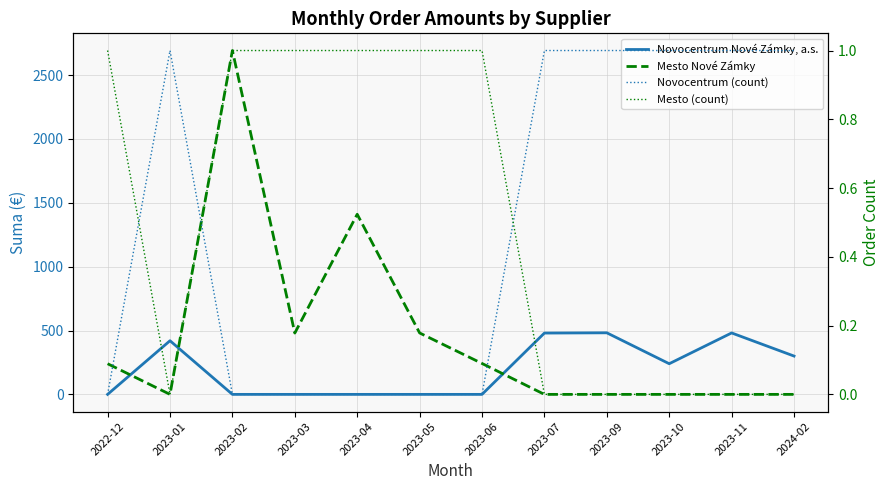

Count the number of data series in this chart.

4